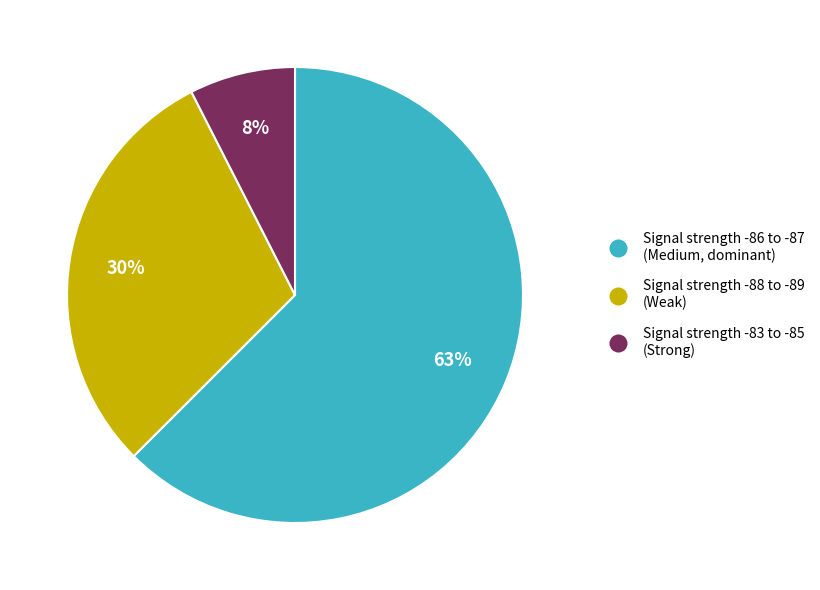

How many slices are in this pie chart?

3